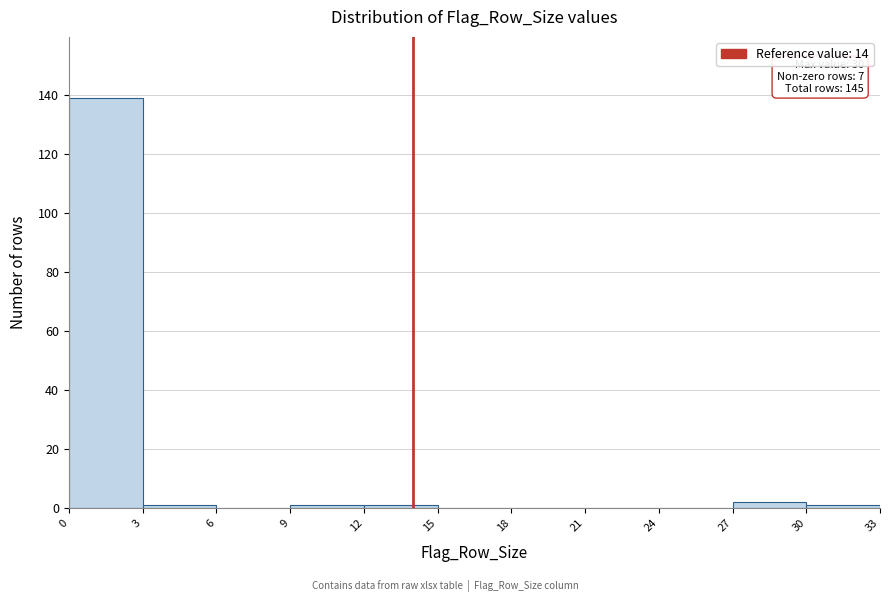

Which range on the x-axis has the tallest bar?

0 to 3